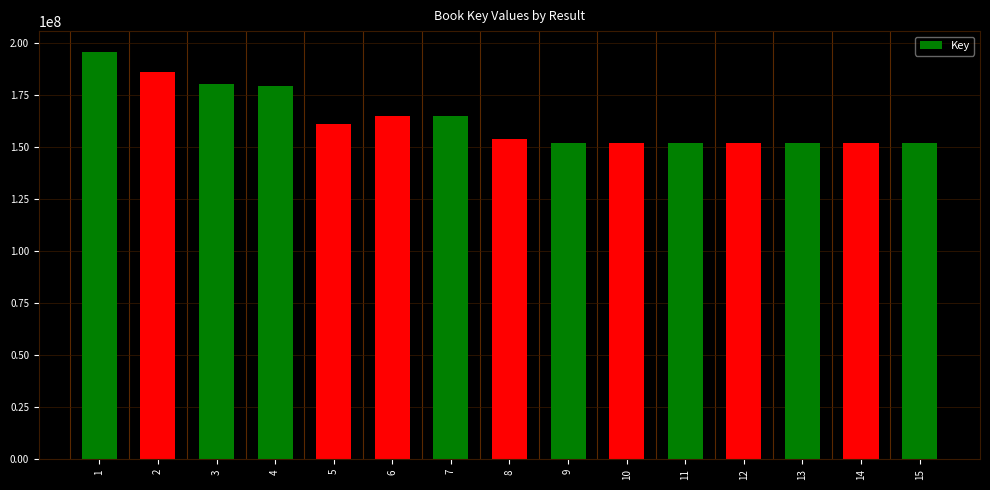

What is the sum of the values at 15 and 7?

316657059